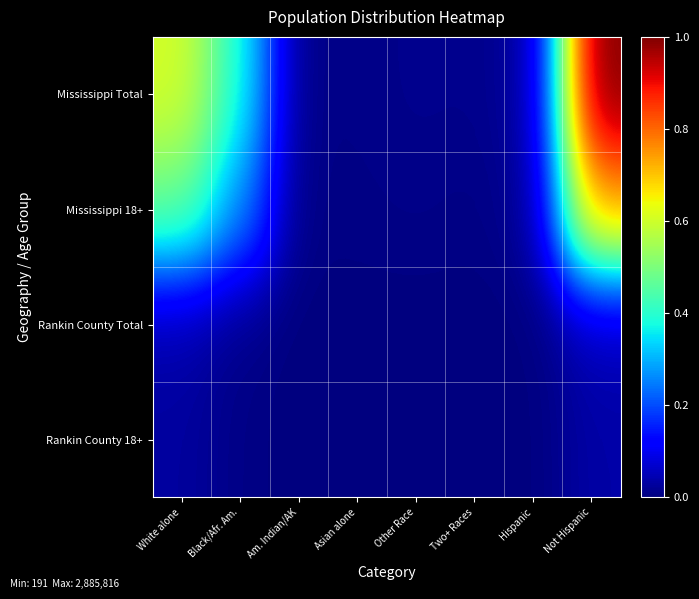

Which series has the largest total across all categories?

Mississippi Total